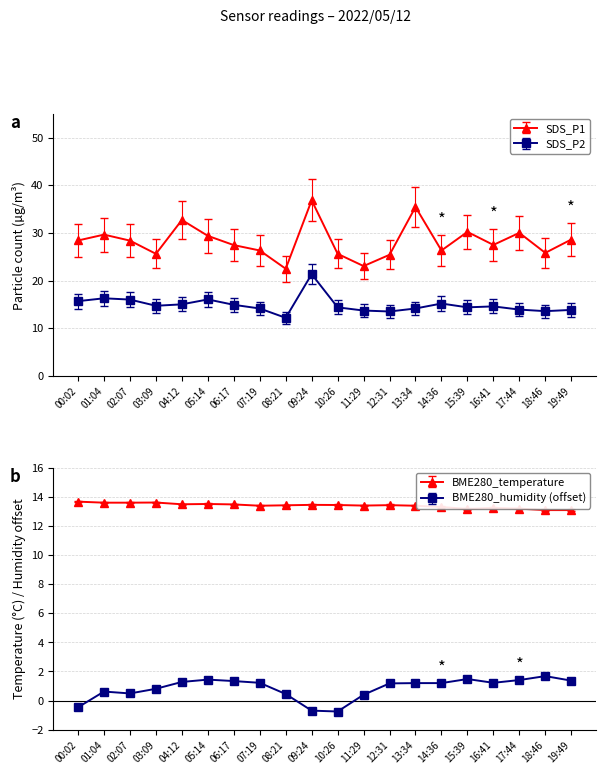

Between 08:21 and 17:44, which is larger?

17:44